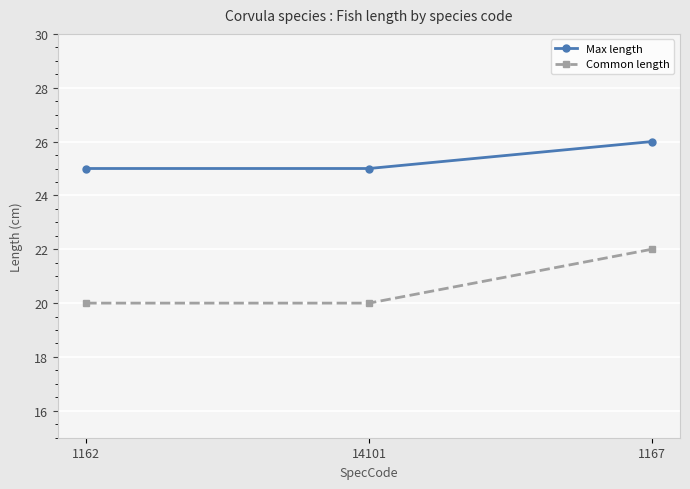

What is the spread (max minus min) of values at 1162?

5